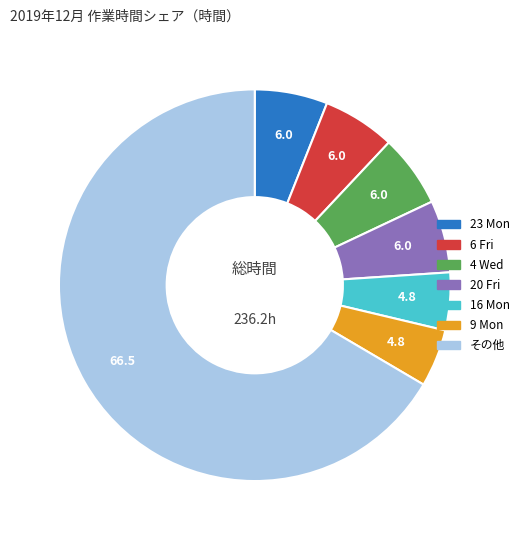

Is there a majority slice in this chart?

Yes